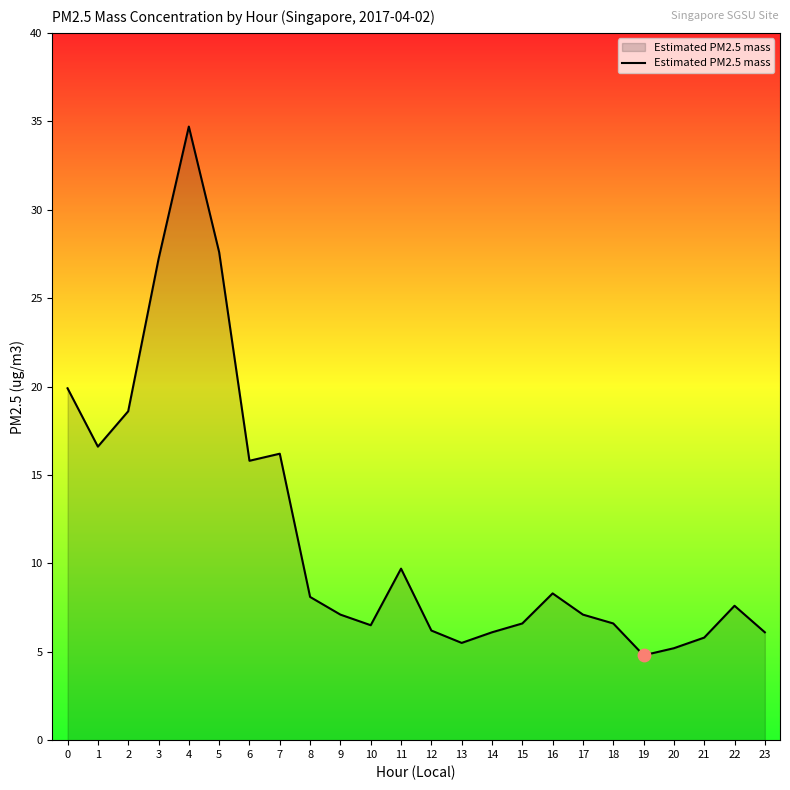

Between 2 and 9, which is larger?

2